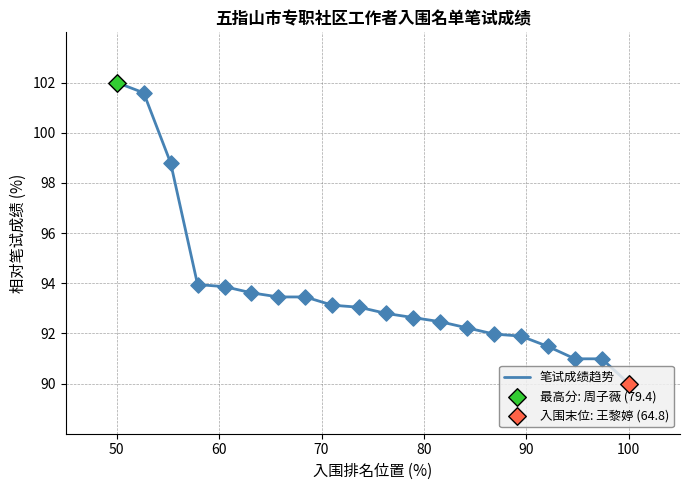

What is the maximum value shown in the chart?

102.0